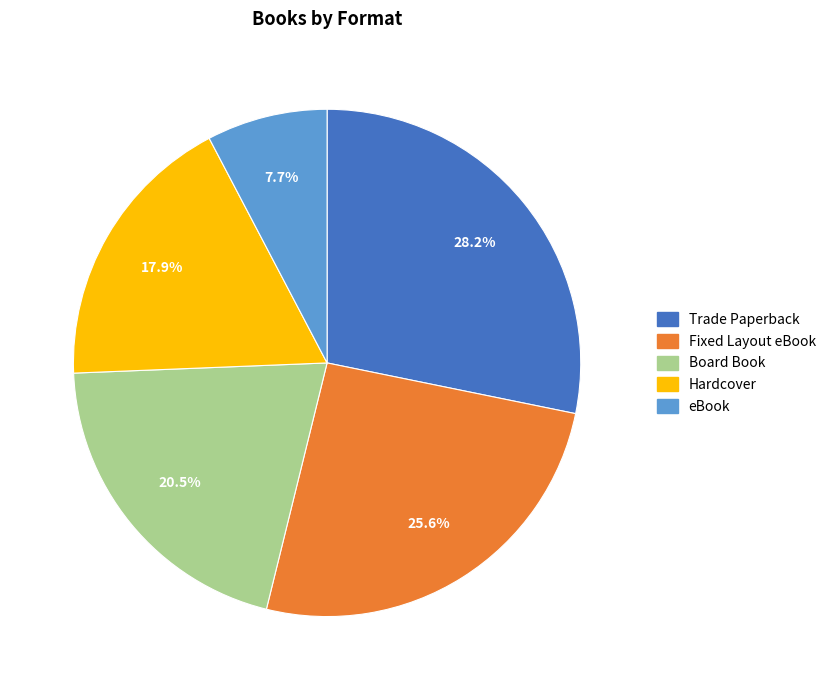

To the nearest percent, what is the difference between the largest and smallest slice percentages?

21%